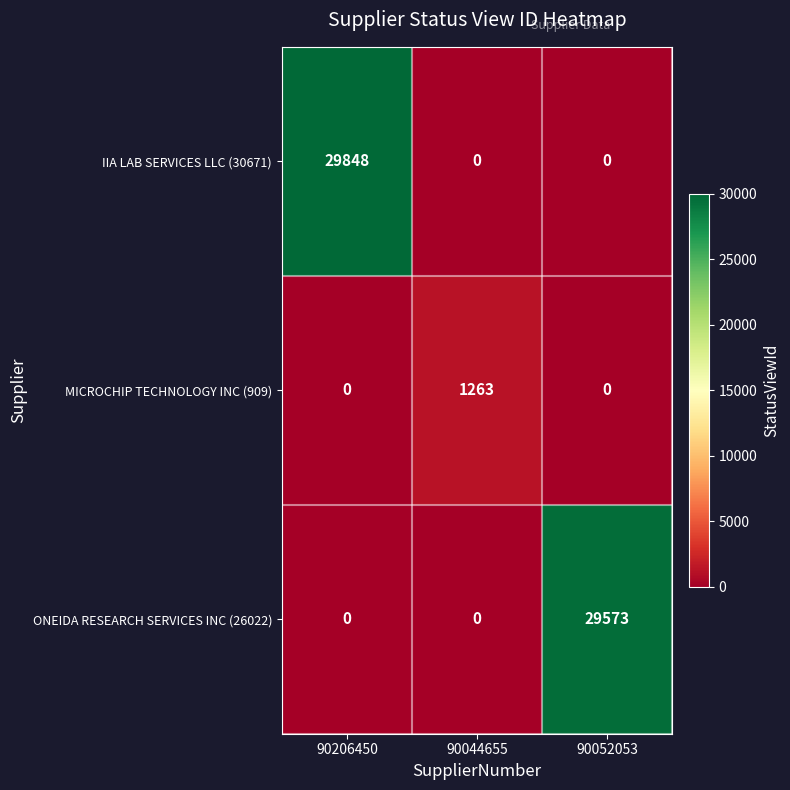

The ONEIDA RESEARCH SERVICES INC (26022) series shows 47657 at 90052053. True or false?

False